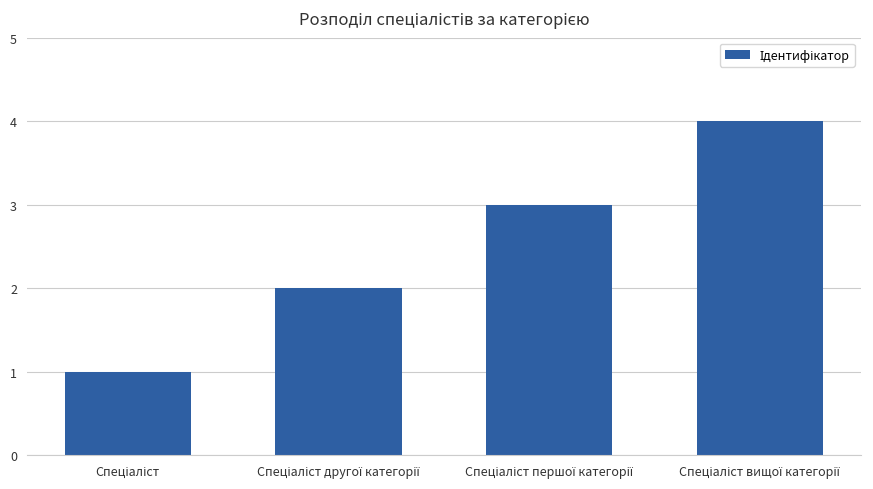

How many values are below 3?

2